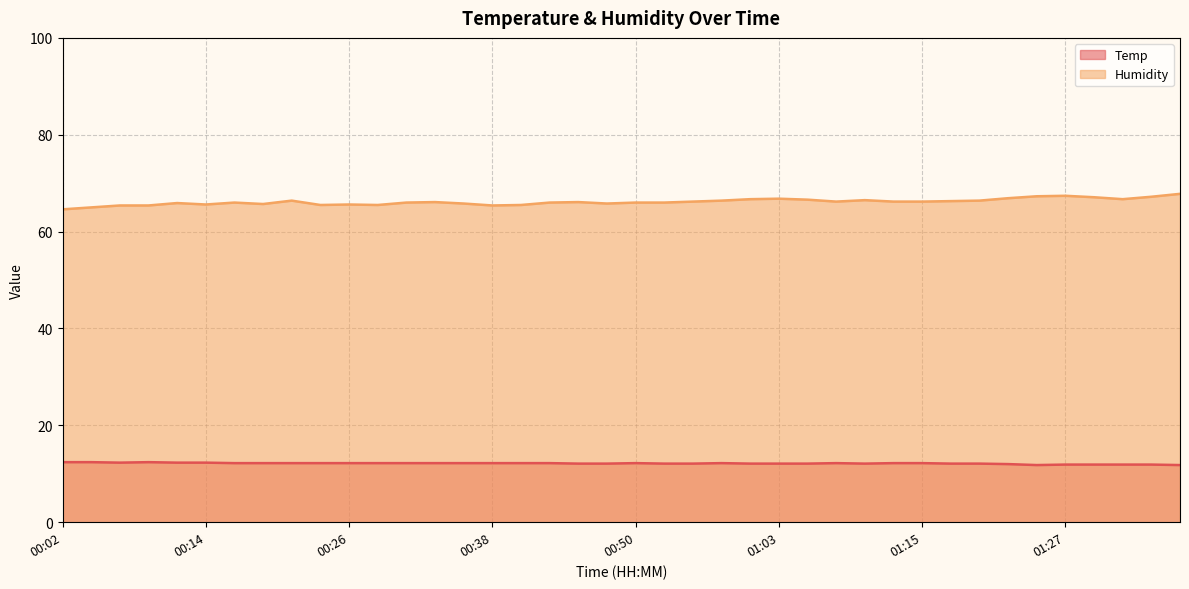

What is the difference between the maximum and minimum values in the Humidity series?

3.2